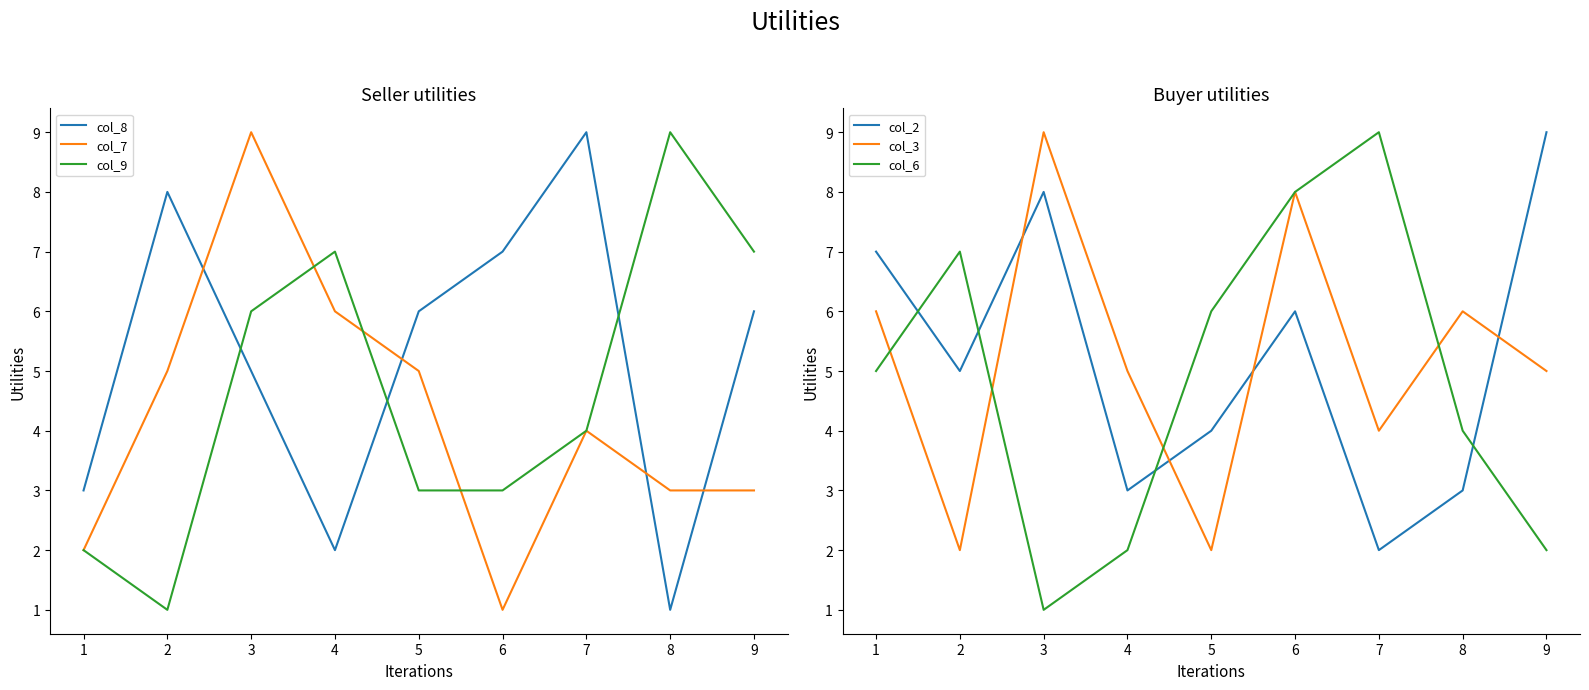

What is the maximum value shown in the chart?

9